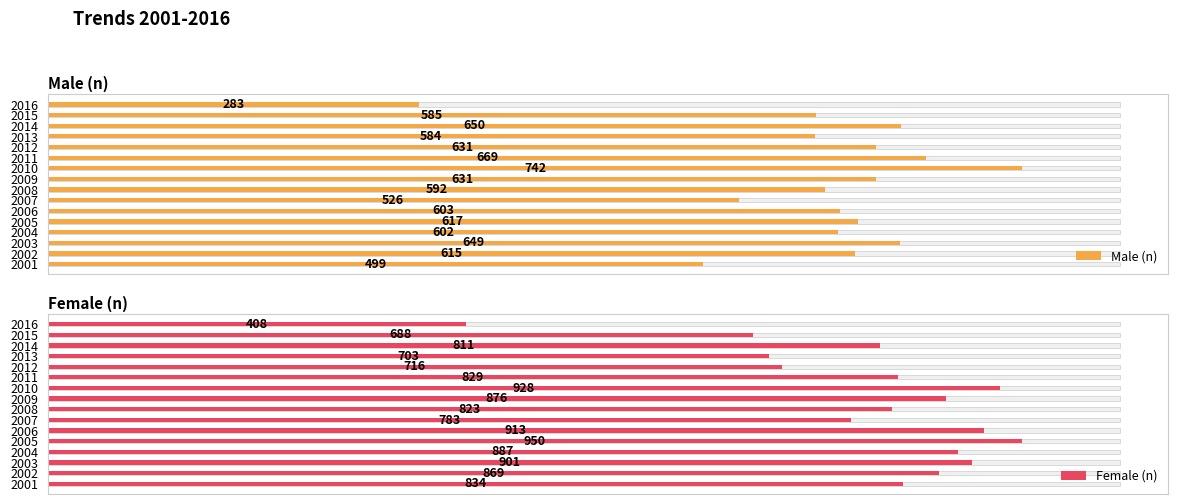

What is the difference between the maximum and minimum values in the Female (n) series?

542